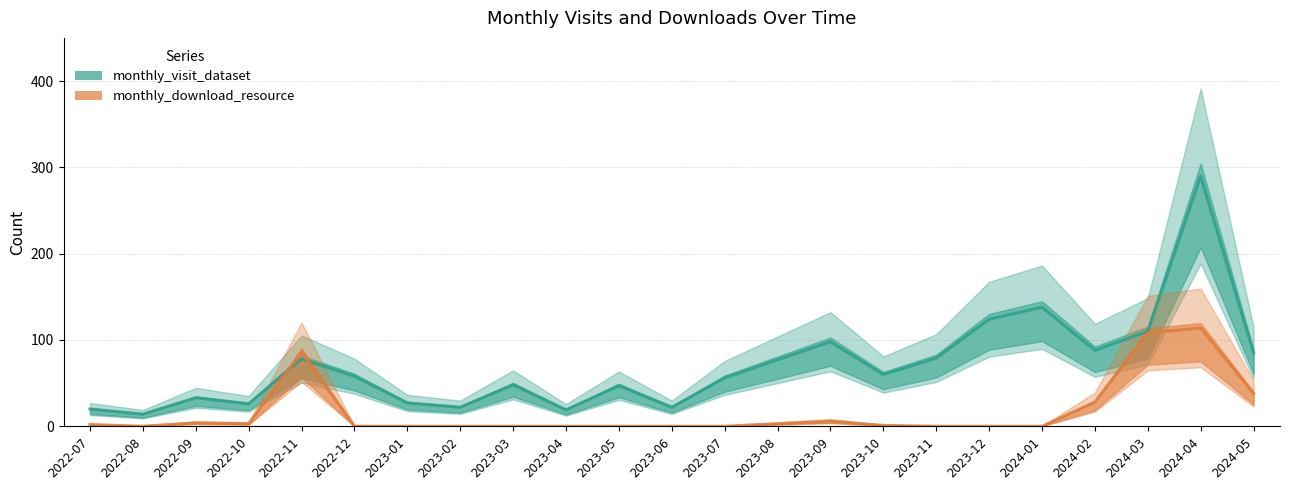

Which series has the largest total across all categories?

monthly_visit_dataset